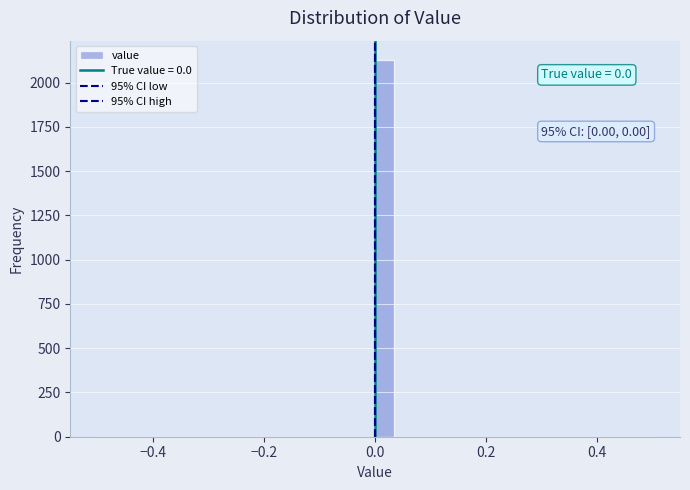

Around what value on the x-axis is the tallest bar? Give the approximate position of its centre, as read against the axis.

0.02